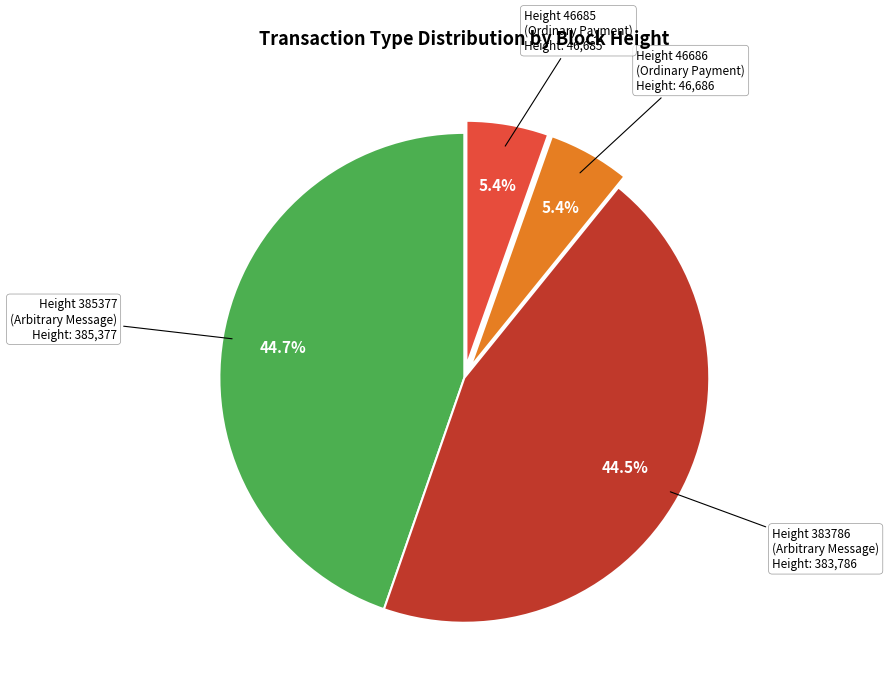

Is there any slice that represents more than half of the pie?

No